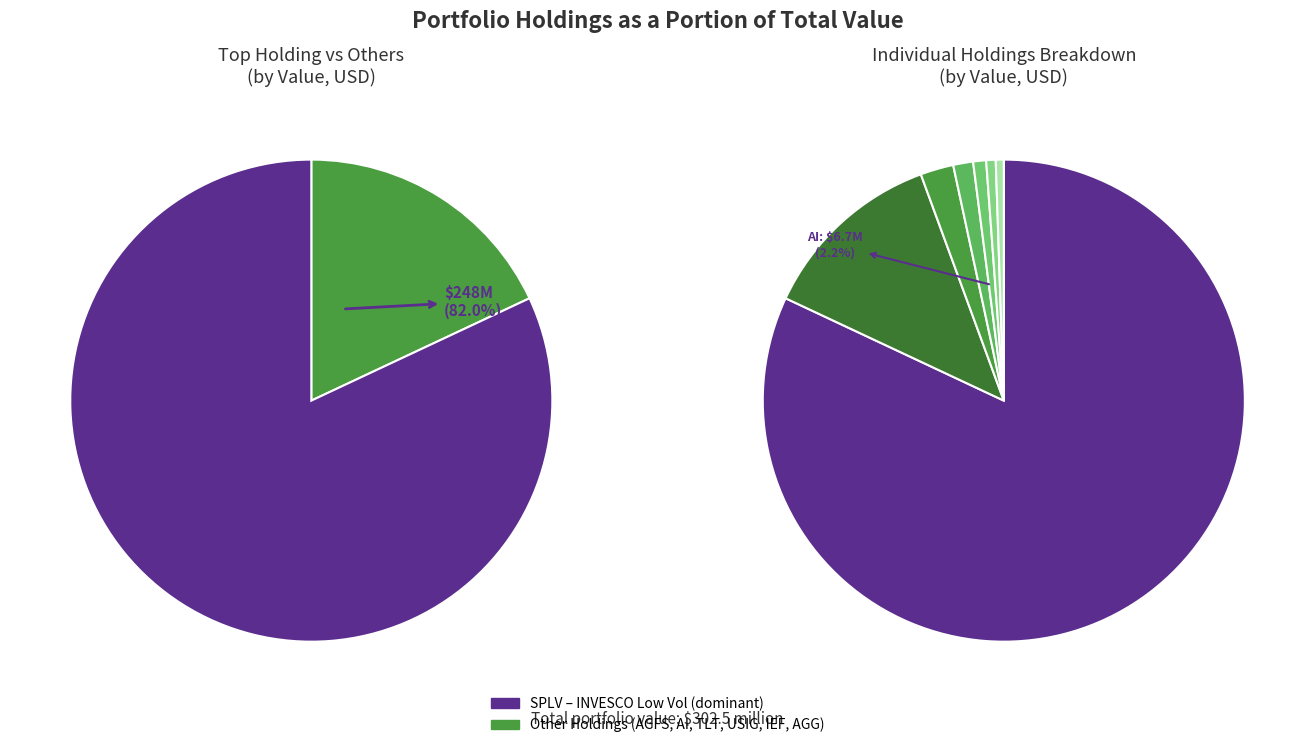

What is the total percentage of ISHARES TR (AGG) and AGROFRESH SOLUTIONS?

13.0%